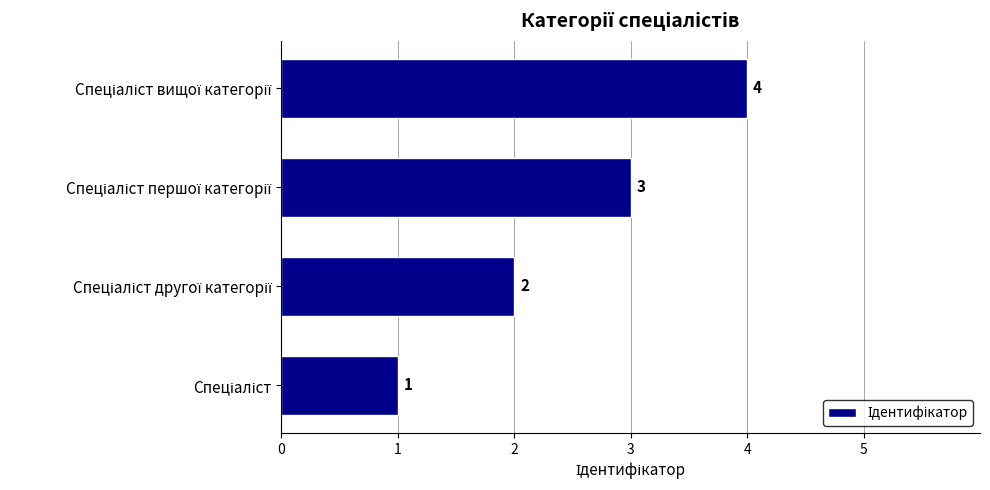

Count the values in the range 2 to 4.

3